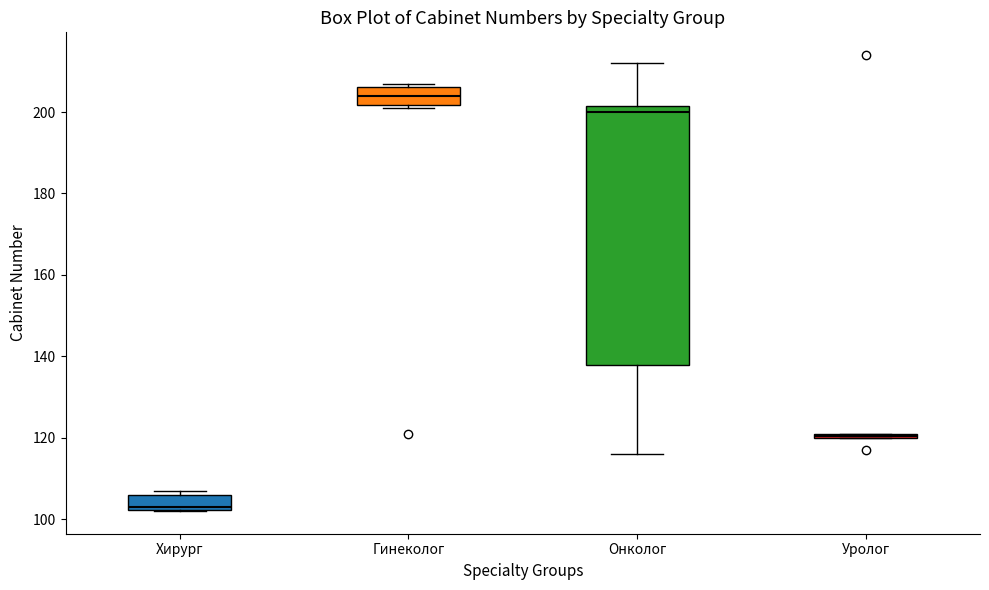

Comparing the boxes themselves (not the whiskers), which one is the tallest?

Онколог